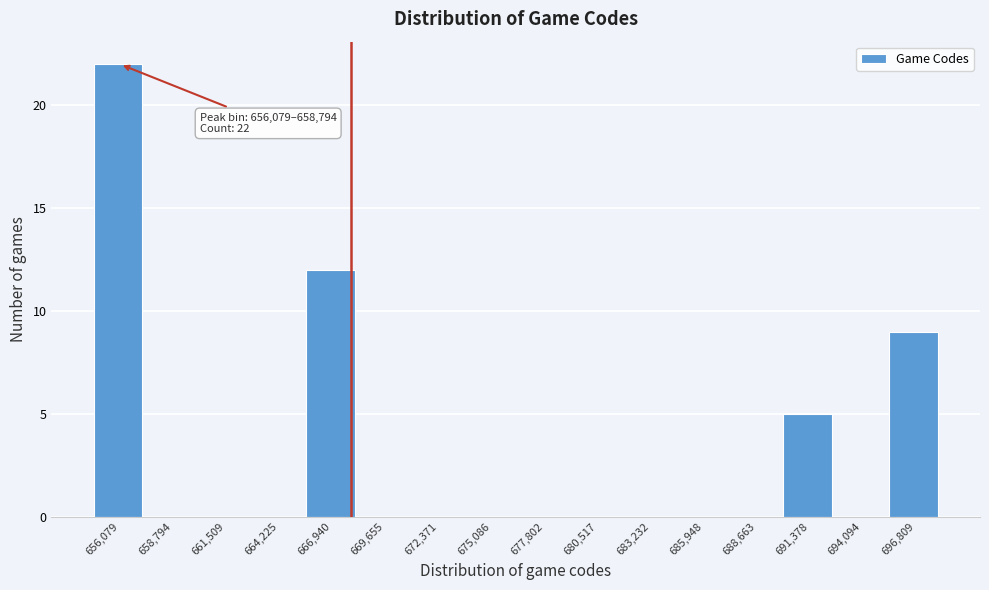

Reading left to right, extract all data points from this chart.

656,079=22	658,794=0	661,509=0	664,225=0	666,940=12	669,655=0	672,371=0	675,086=0	677,802=0	680,517=0	683,232=0	685,948=0	688,663=0	691,378=5	694,094=0	696,809=9